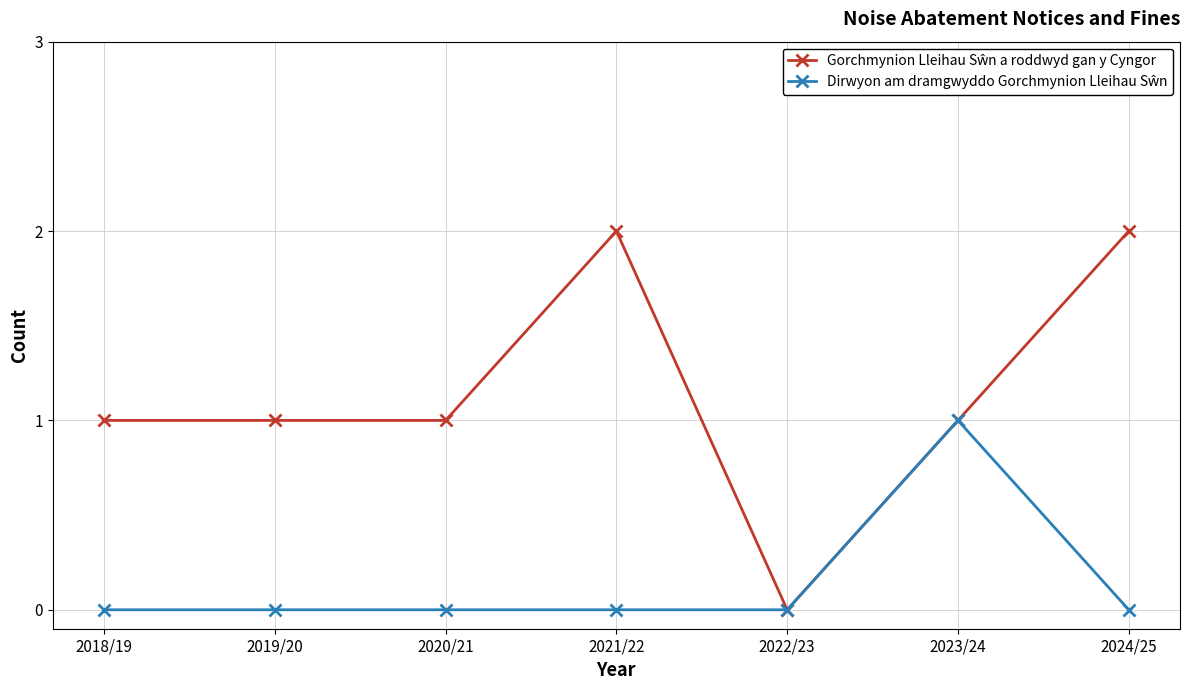

What position from the left is 2022/23?

5